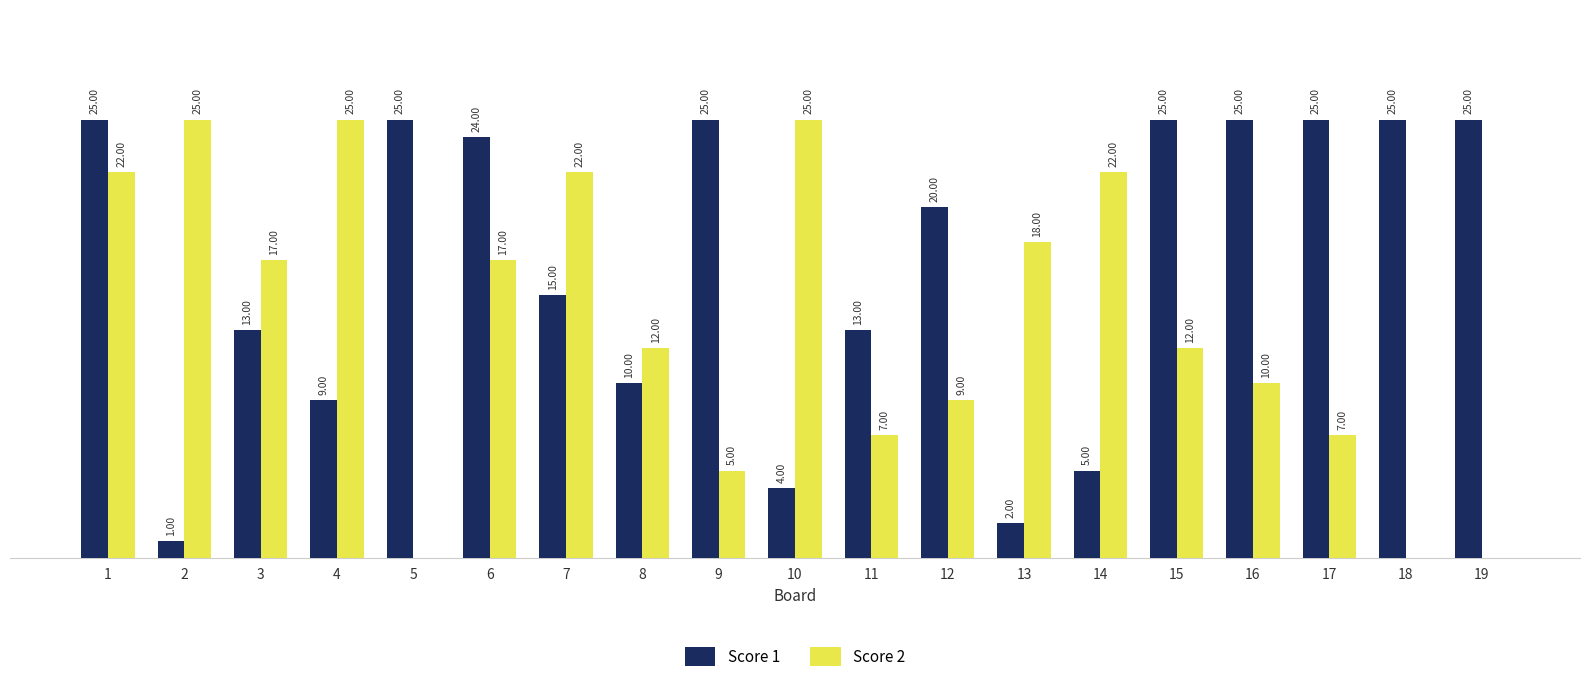

Between 7 and 9, which series saw the biggest shift?

Score 2